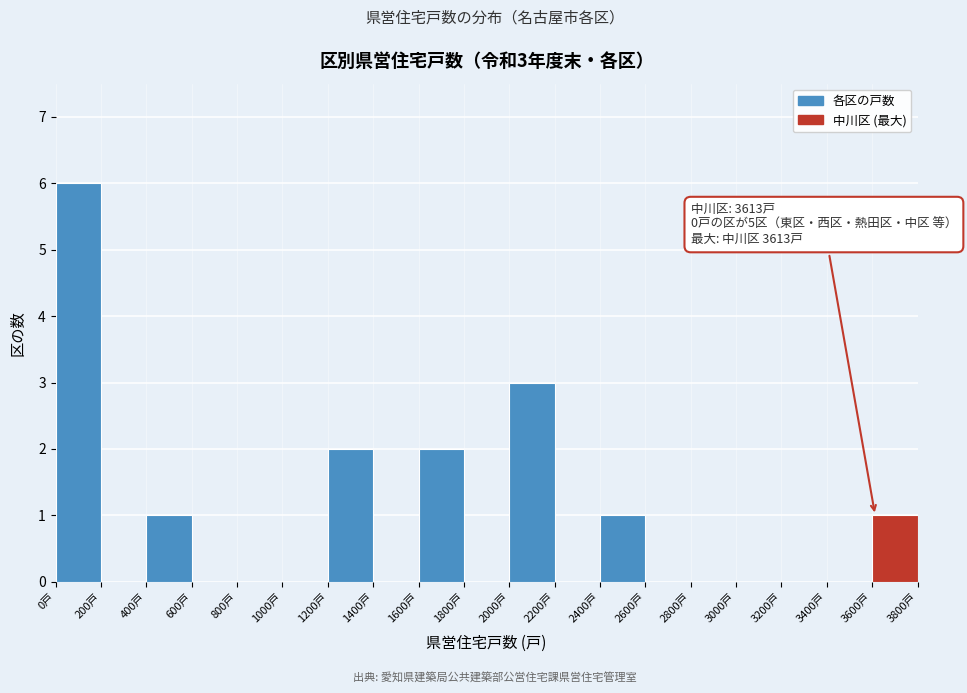

Which range on the x-axis has the tallest bar?

0 to 200